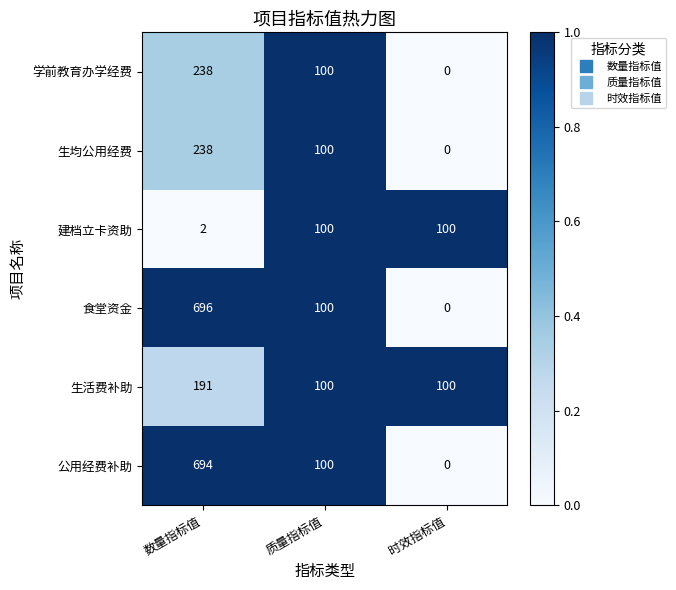

At which label is 学前教育办学经费 closest to 119?

质量指标值